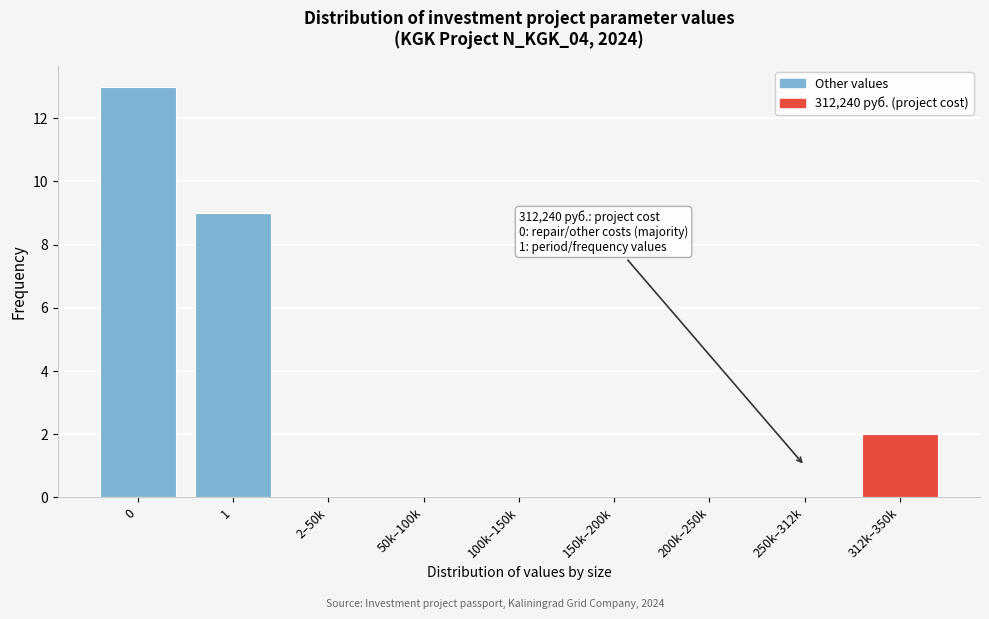

Reading left to right, transcribe all the data shown in this chart.

0=13	1=9	2–50k=0	50k–100k=0	100k–150k=0	150k–200k=0	200k–250k=0	250k–312k=0	312k–350k=2